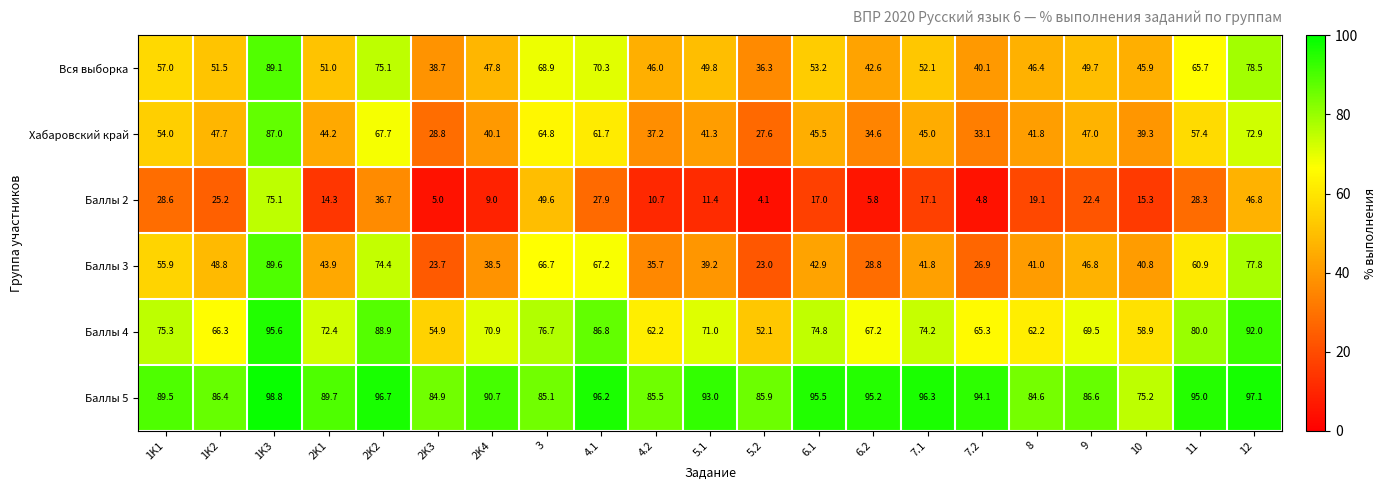

What is the difference between the maximum and minimum values in the Баллы 4 series?

43.5